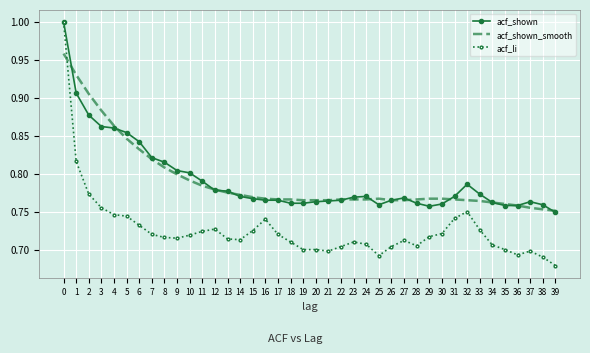

Where is acf_shown nearest to the value 0?

39